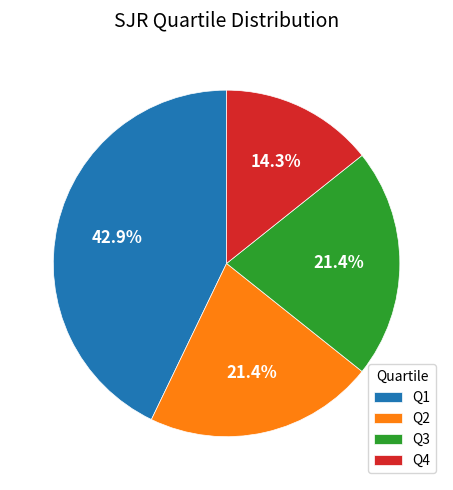

To the nearest percent, what is the combined percentage of Q1 and Q4?

57%